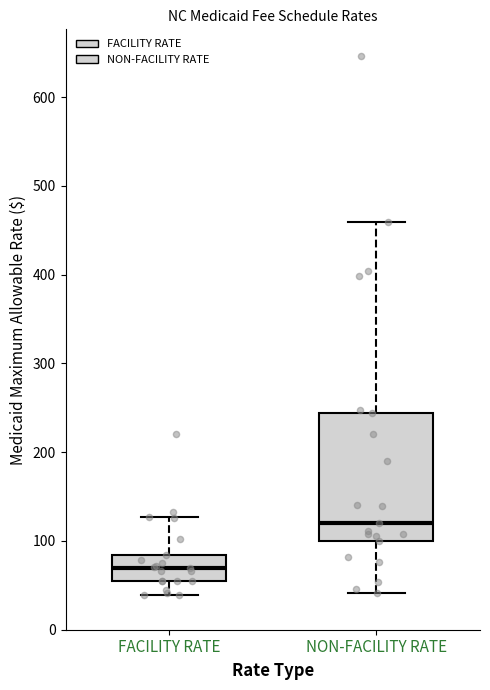

Reading left to right, transcribe this box plot: for each box, give where its median line is, the range the box spans, and where its two whiskers end, as read against the y-axis. The values are not printed on the chart, so give them approximately, as read against the axis.

FACILITY RATE: median 70, box 50 to 80, whiskers 40 to 130
NON-FACILITY RATE: median 120, box 100 to 240, whiskers 40 to 460